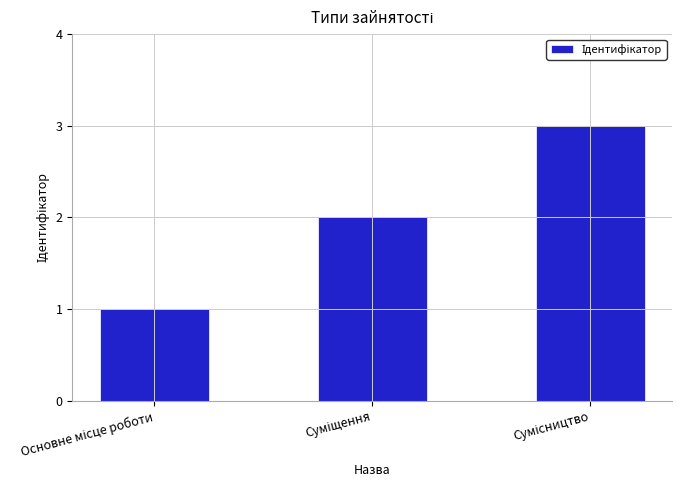

What is the sum of all values?

6